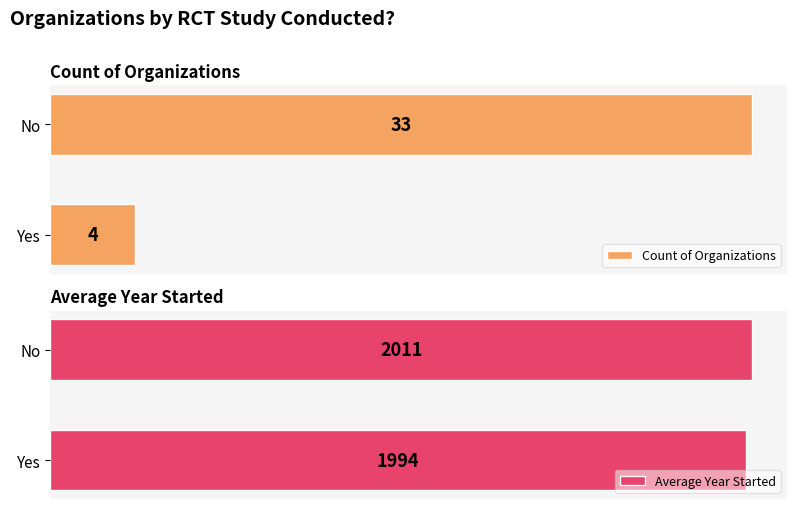

How many series are shown in this chart?

2